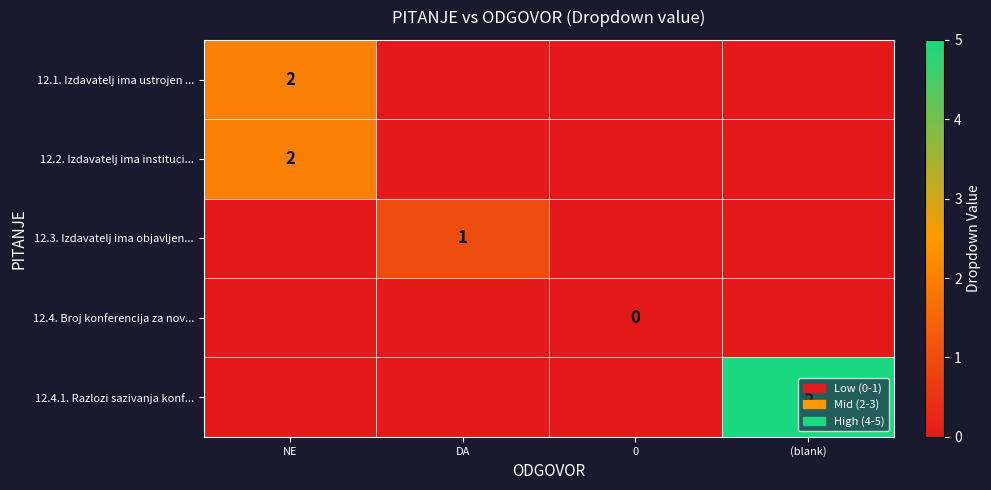

True or false: 12.2. Izdavatelj ima instituci... has a value of 3 at NE.

False